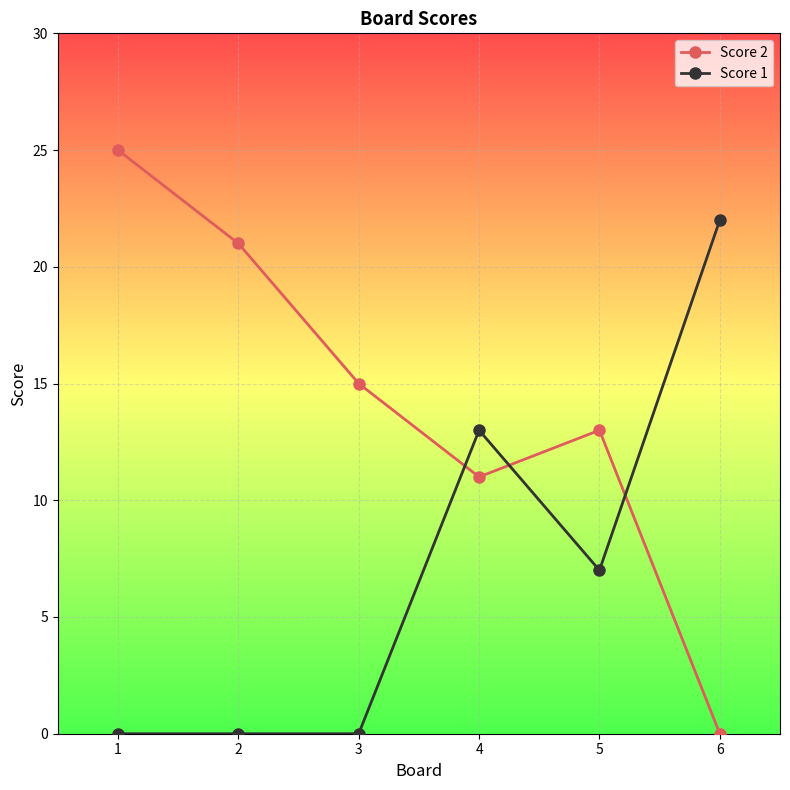

In Score 2, how many points are higher than both neighbors (excluding endpoints)?

1